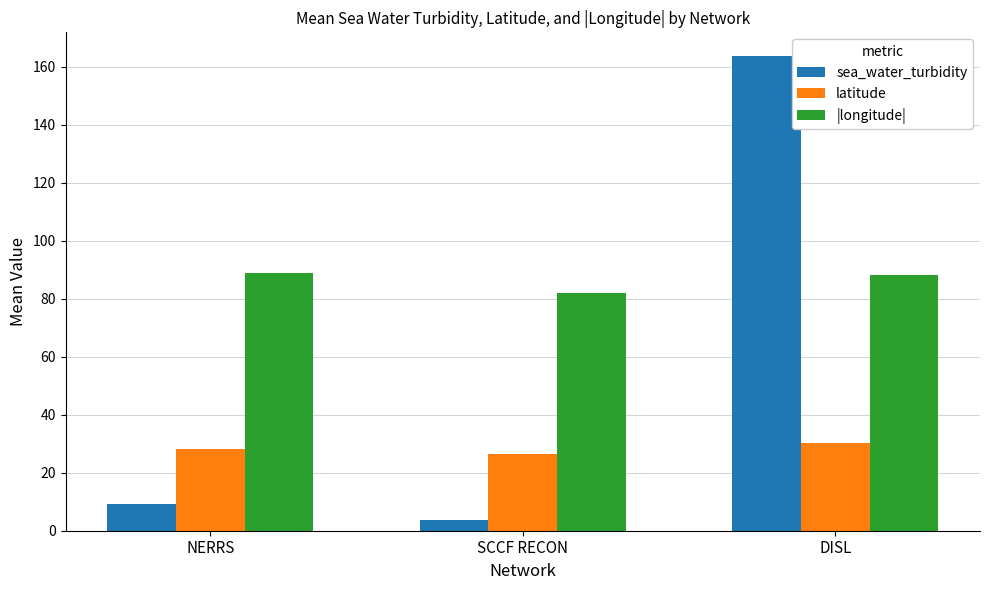

Reading left to right, list all the values displayed in this chart.

sea_water_turbidity: NERRS=9.2	SCCF RECON=3.6	DISL=163.7
latitude: NERRS=28.1	SCCF RECON=26.5	DISL=30.3
|longitude|: NERRS=89.0	SCCF RECON=82.1	DISL=88.1